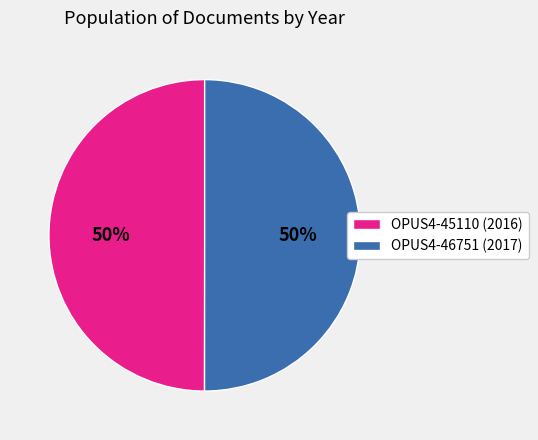

To the nearest percent, what percentage of the pie is OPUS4-45110 (2016)?

50%